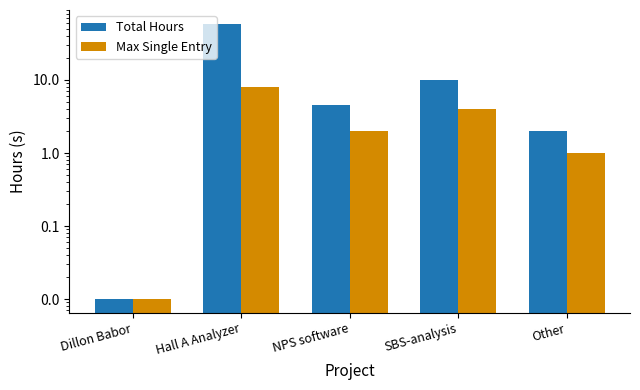

Reading left to right, list all the values displayed in this chart.

Total Hours: Dillon Babor=0.0	Hall A Analyzer=58.8	NPS software=4.5	SBS-analysis=10.0	Other=2.0
Max Single Entry: Dillon Babor=0.0	Hall A Analyzer=8.0	NPS software=2.0	SBS-analysis=4.0	Other=1.0